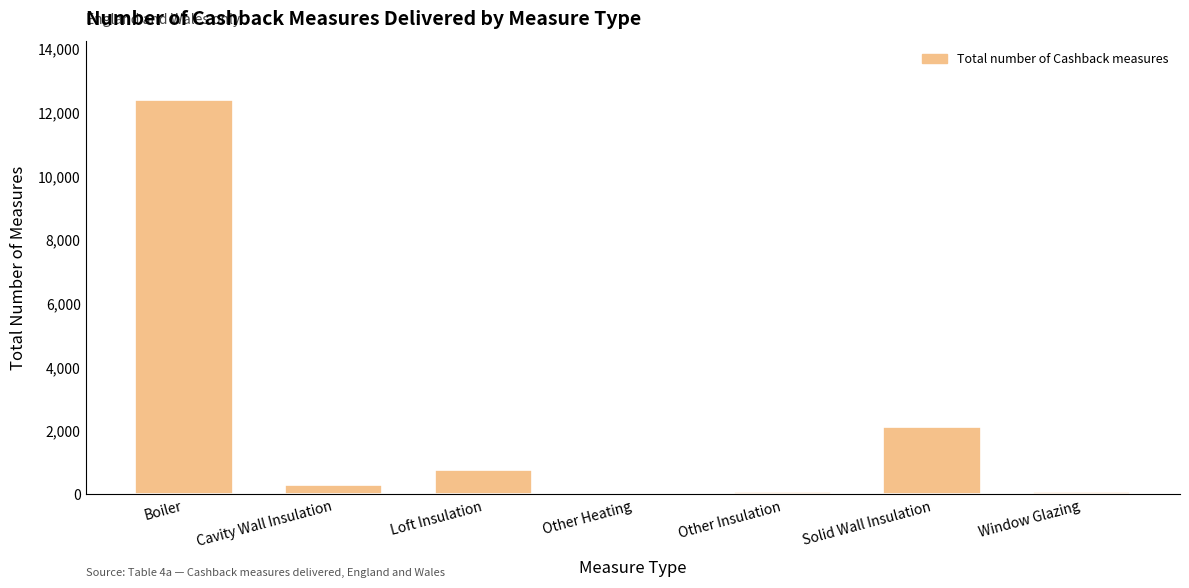

What is the maximum value shown in the chart?

12379